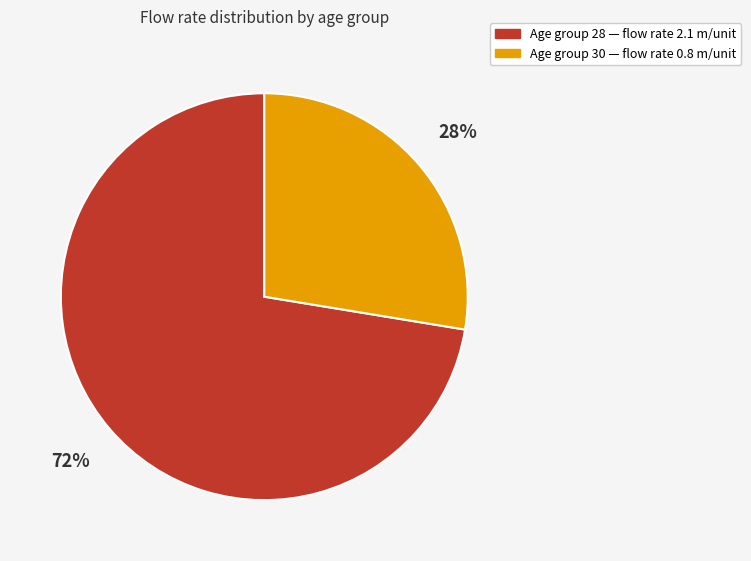

Is there any slice that represents more than half of the pie?

Yes